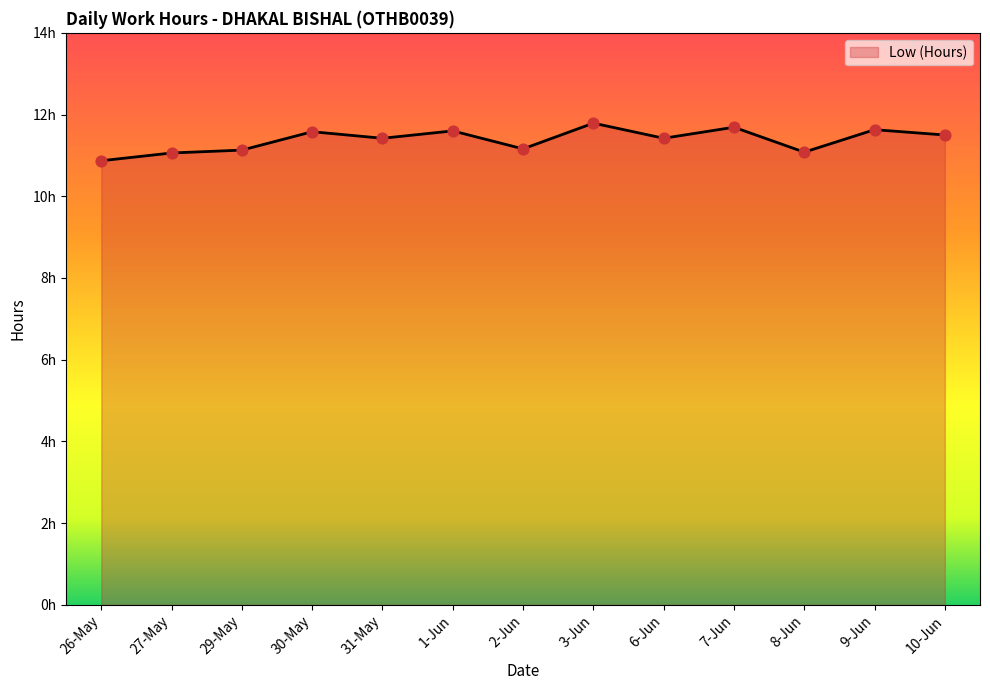

What is the ratio of the value at 3-Jun to the value at 2-Jun?

1.1